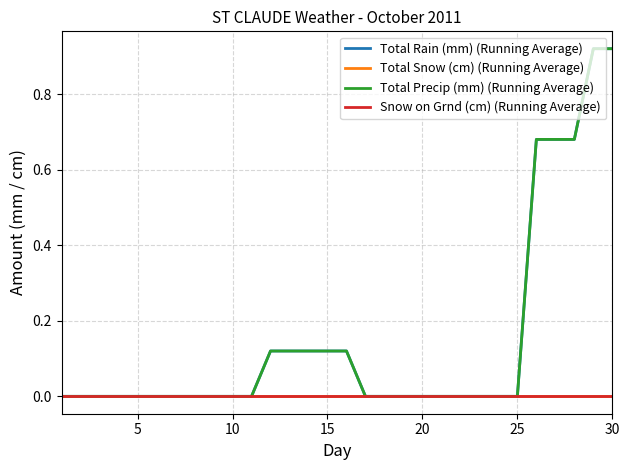

Reading left to right, extract all data points from this chart.

Total Rain (mm) (Running Average): 0.0	0.0	0.0	0.0	0.0	0.0	0.0	0.0	0.0	0.0	0.0	0.1	0.1	0.1	0.1	0.1	0.0	0.0	0.0	0.0	0.0	0.0	0.0	0.0	0.0	0.7	0.7	0.7	0.9	0.9
Total Snow (cm) (Running Average): 0.0	0.0	0.0	0.0	0.0	0.0	0.0	0.0	0.0	0.0	0.0	0.0	0.0	0.0	0.0	0.0	0.0	0.0	0.0	0.0	0.0	0.0	0.0	0.0	0.0	0.0	0.0	0.0	0.0	0.0
Total Precip (mm) (Running Average): 0.0	0.0	0.0	0.0	0.0	0.0	0.0	0.0	0.0	0.0	0.0	0.1	0.1	0.1	0.1	0.1	0.0	0.0	0.0	0.0	0.0	0.0	0.0	0.0	0.0	0.7	0.7	0.7	0.9	0.9
Snow on Grnd (cm) (Running Average): 0.0	0.0	0.0	0.0	0.0	0.0	0.0	0.0	0.0	0.0	0.0	0.0	0.0	0.0	0.0	0.0	0.0	0.0	0.0	0.0	0.0	0.0	0.0	0.0	0.0	0.0	0.0	0.0	0.0	0.0